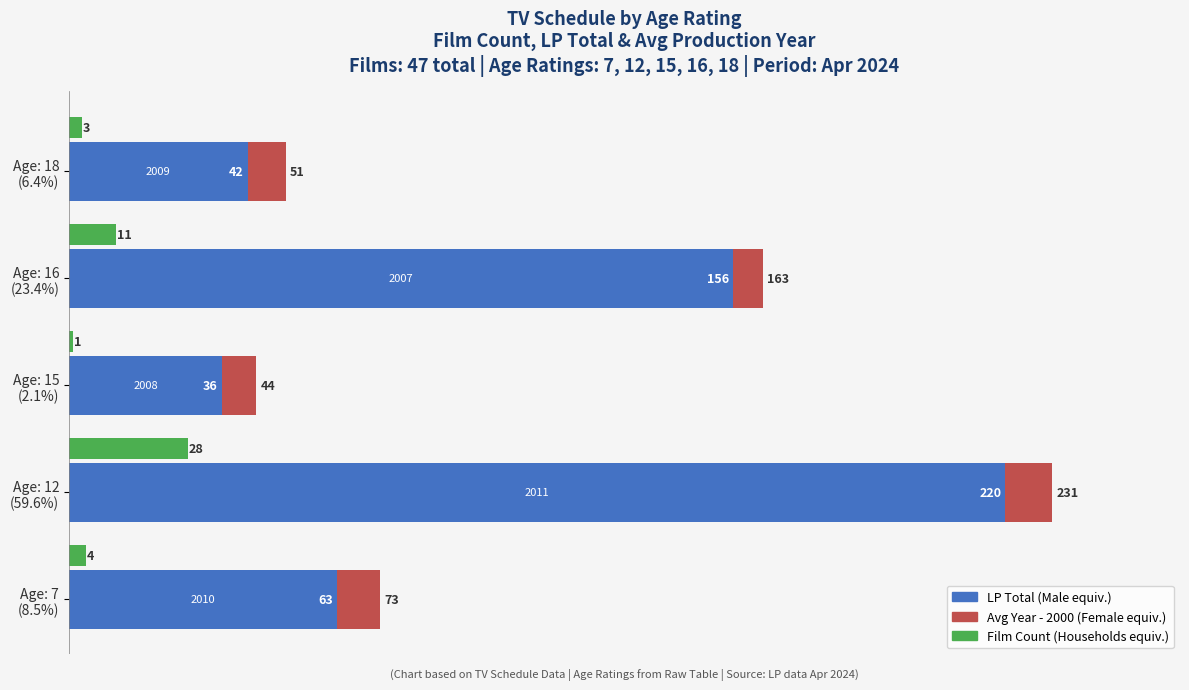

How many categories are shown in the chart?

5